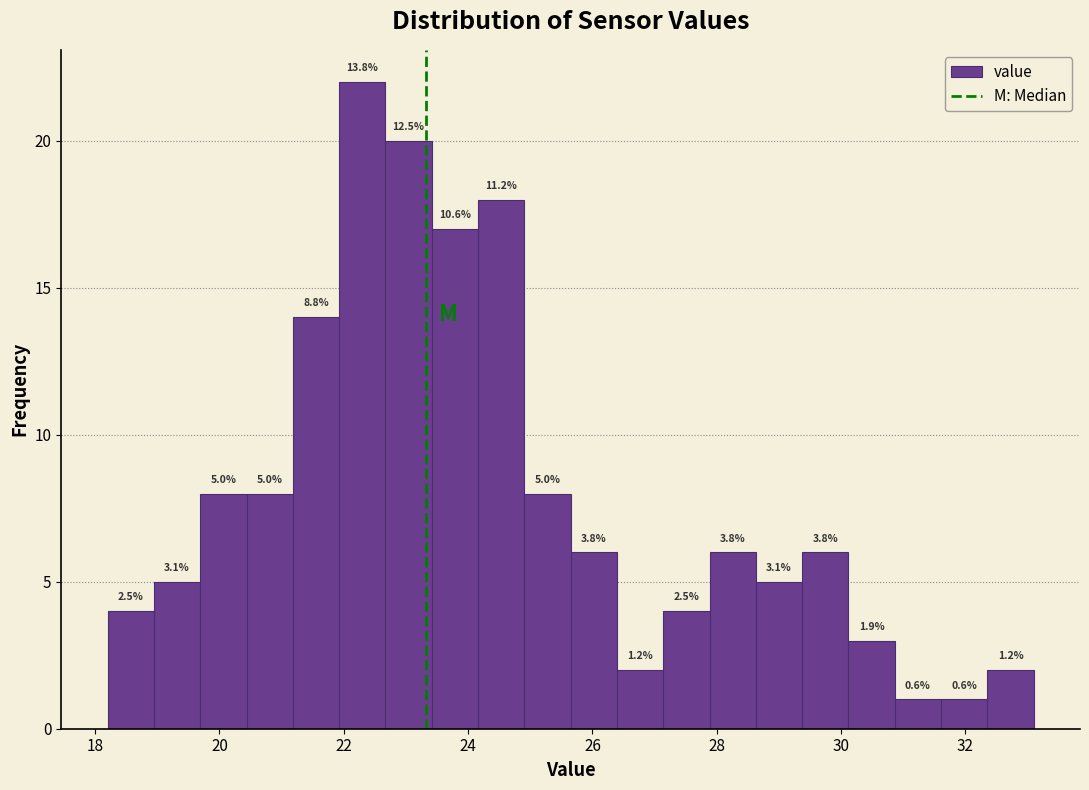

Read against the x-axis, roughly where is the centre of the tallest bar?

22.2